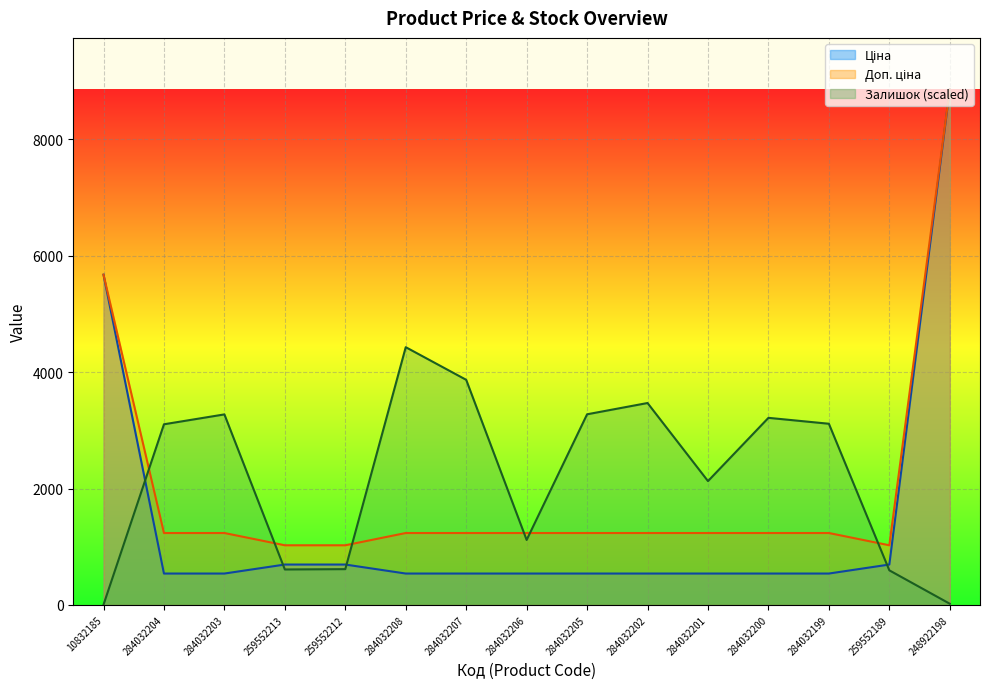

How many categories are shown in the chart?

15